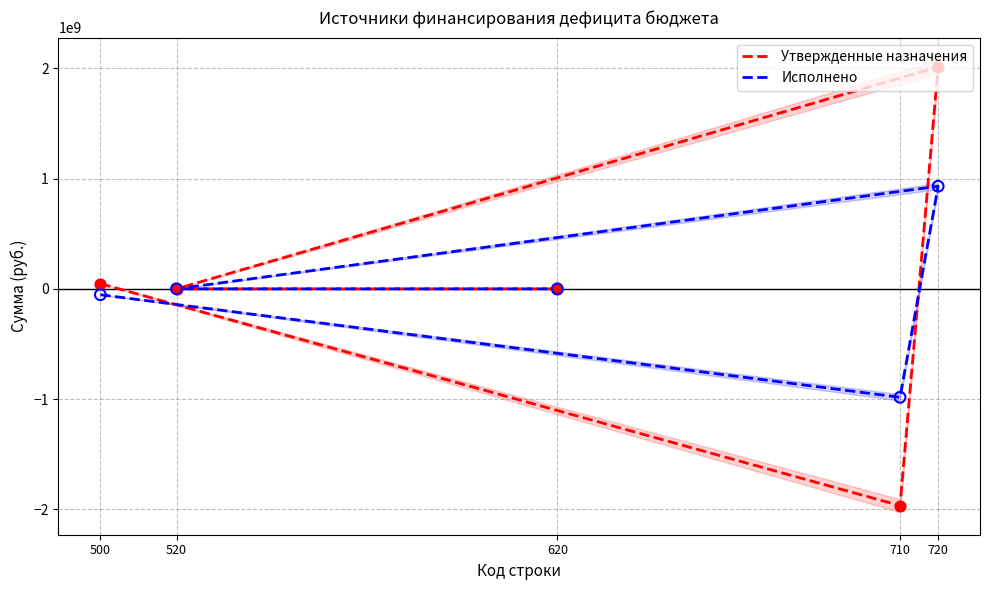

Which series reaches the maximum Y coordinate?

Утвержденные назначения